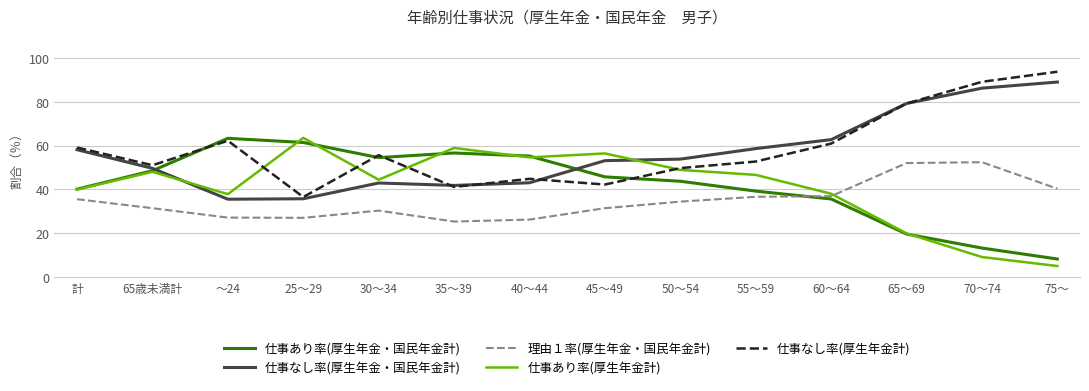

What is the total value across all series at 30～34?

227.7